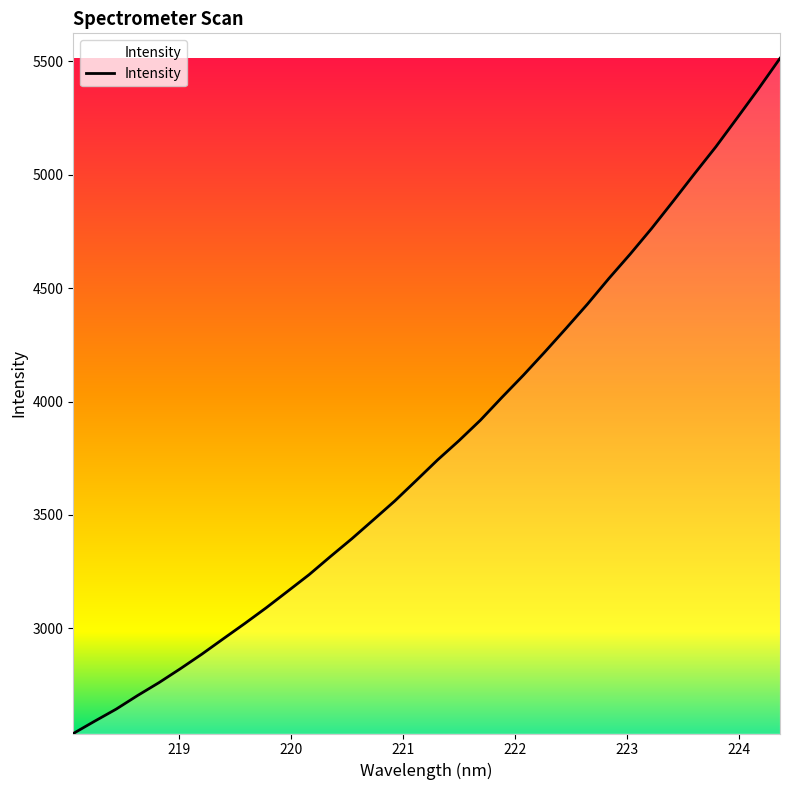

What is the smallest value displayed?

2536.4